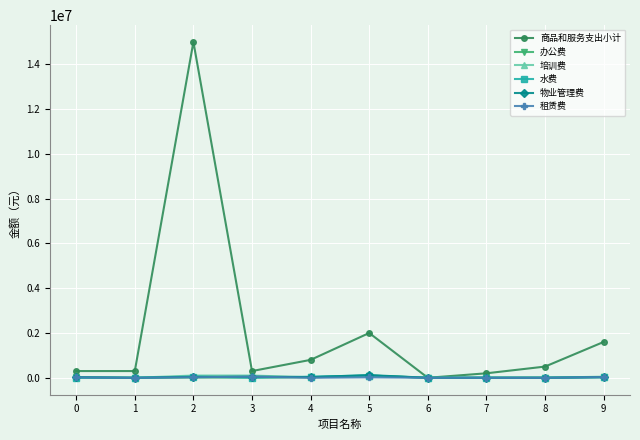

Does the chart have visible grid lines?

Yes